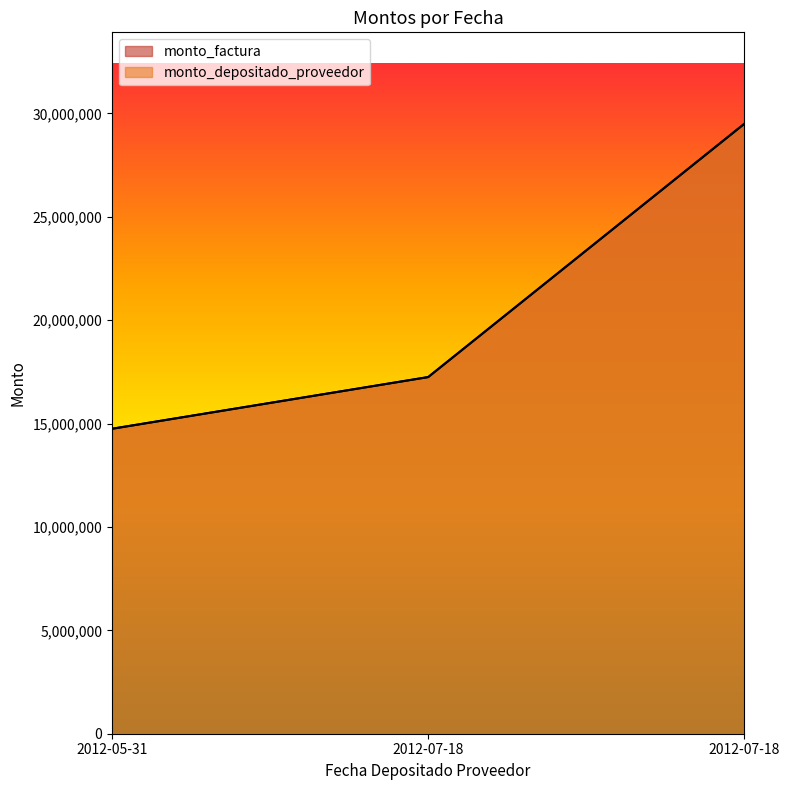

What is the label of the 1st point from the right?

2012-07-18